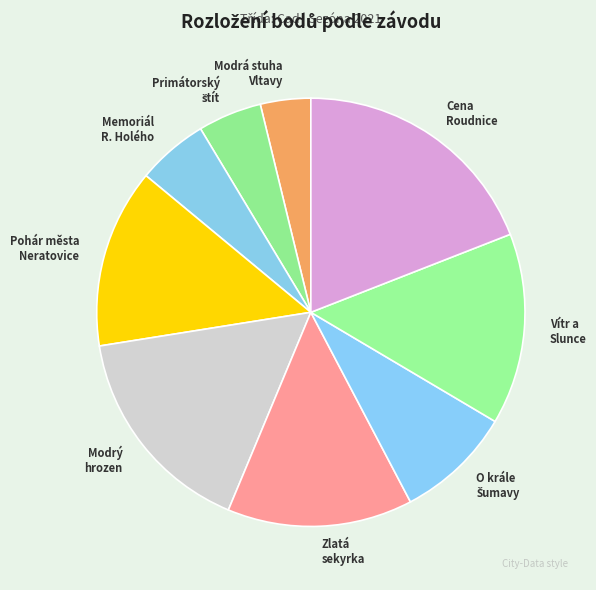

How many segments does this pie chart have?

9